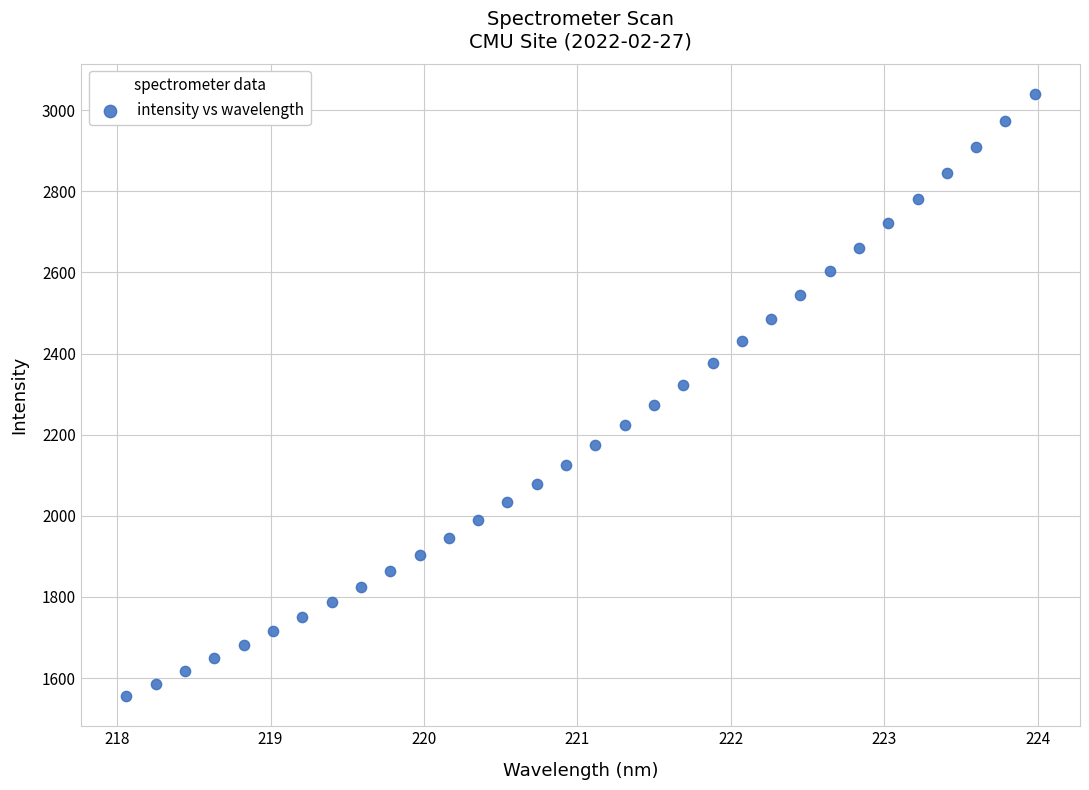

What is the range of Y values (max minus min)?

1484.7